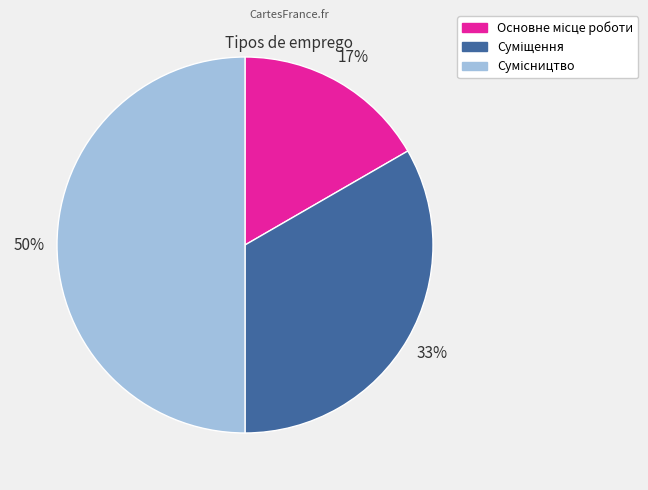

How many slices are in this pie chart?

3